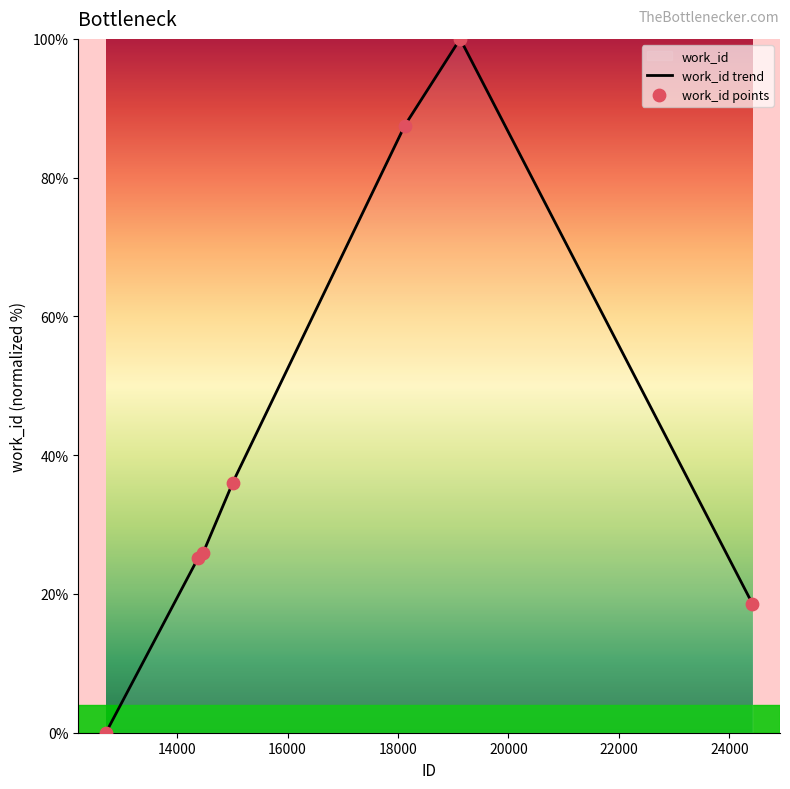

What is the change in value from 12712 to 14468?

+25.9